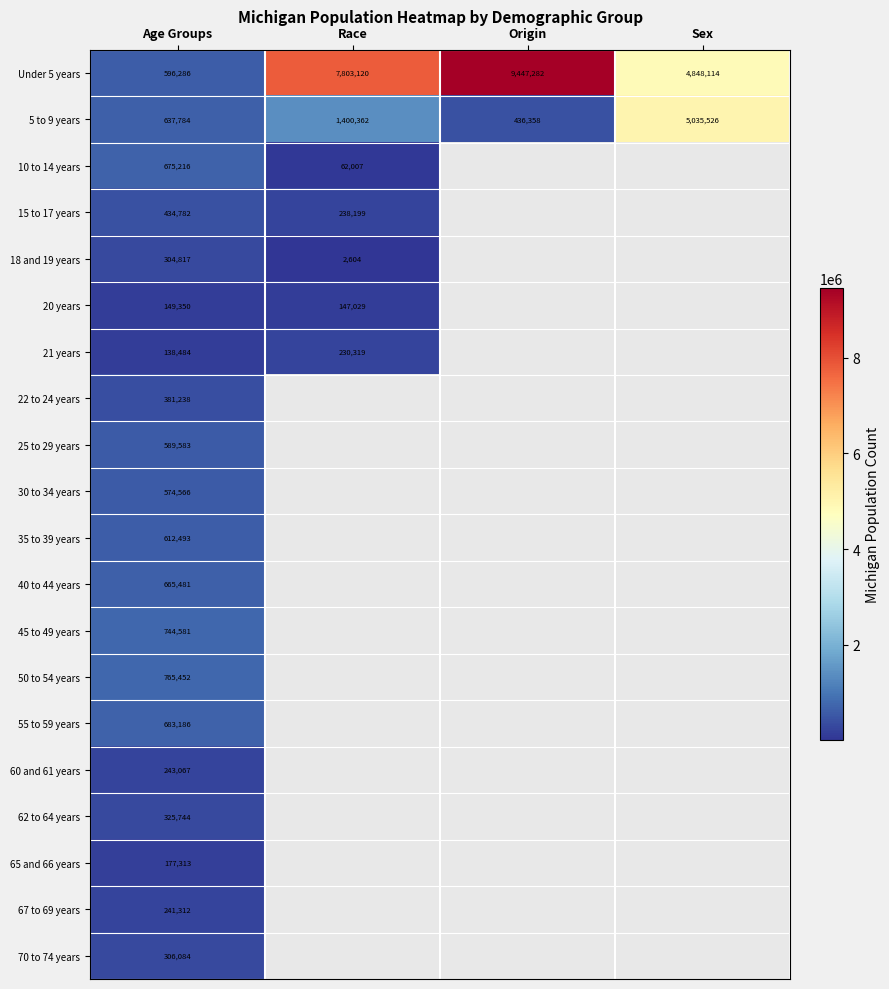

At which category is the sum across all series the highest?

Age Groups